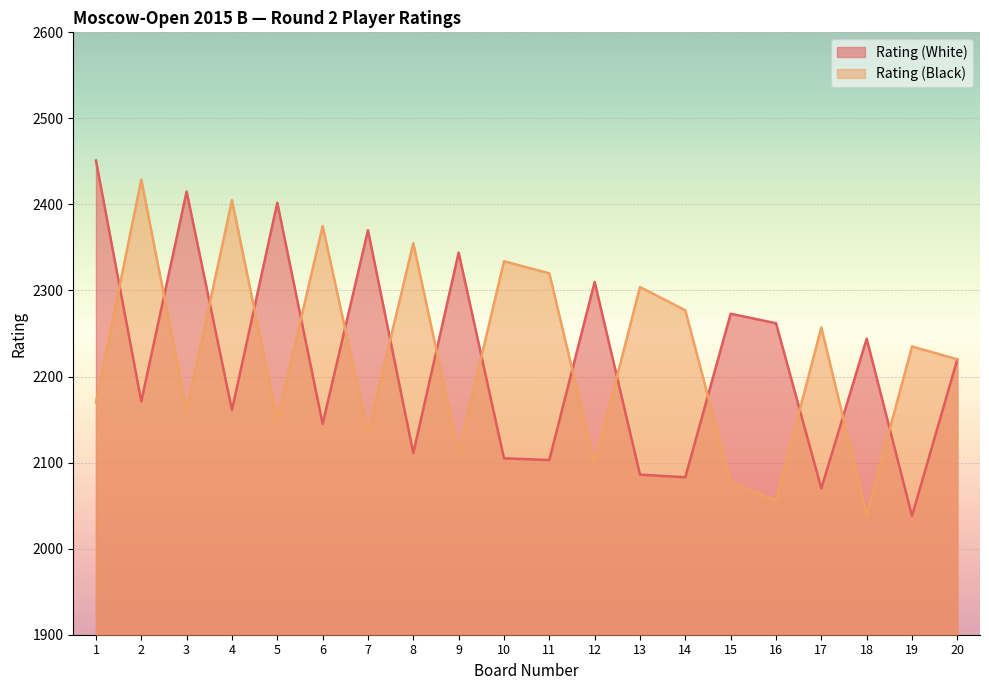

True or false: Rating (Black) has a value of 2277 at 14.

True